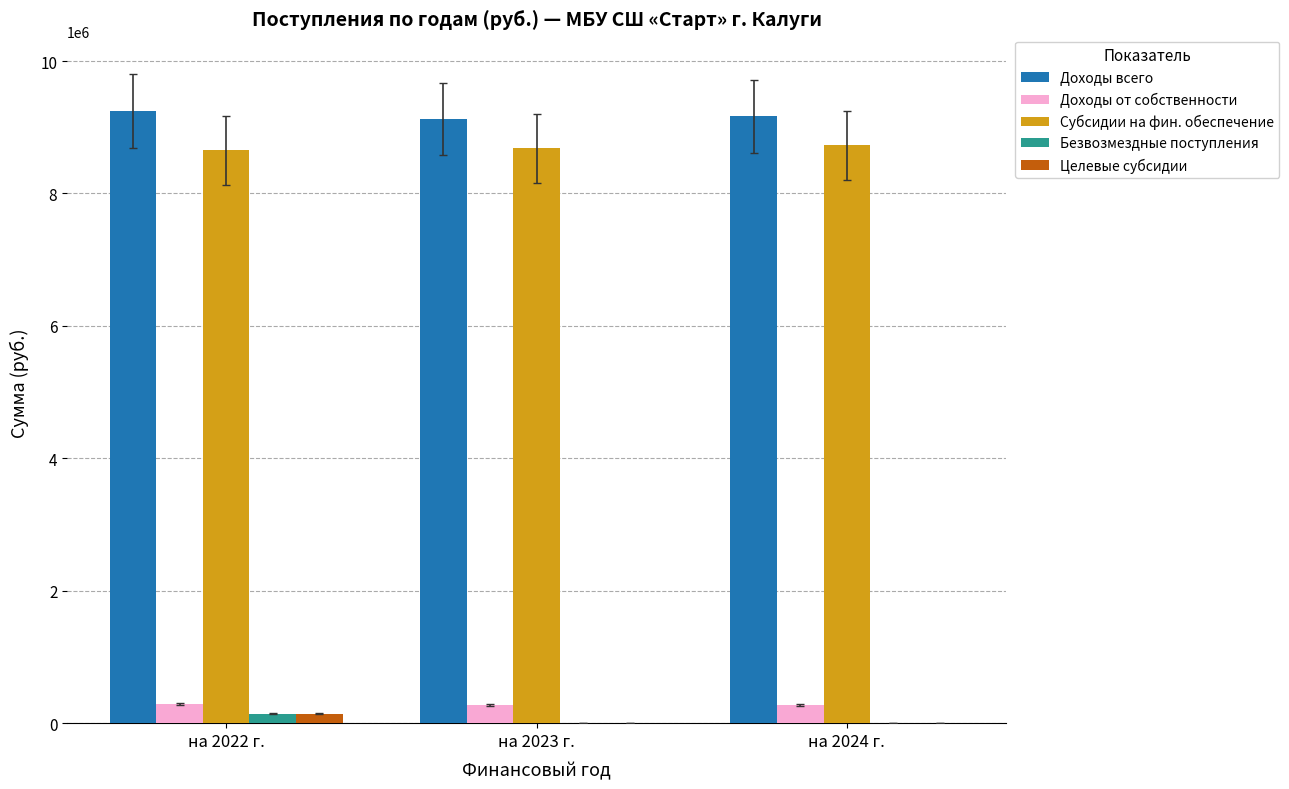

How many data points in Доходы всего are above 9163959?

2